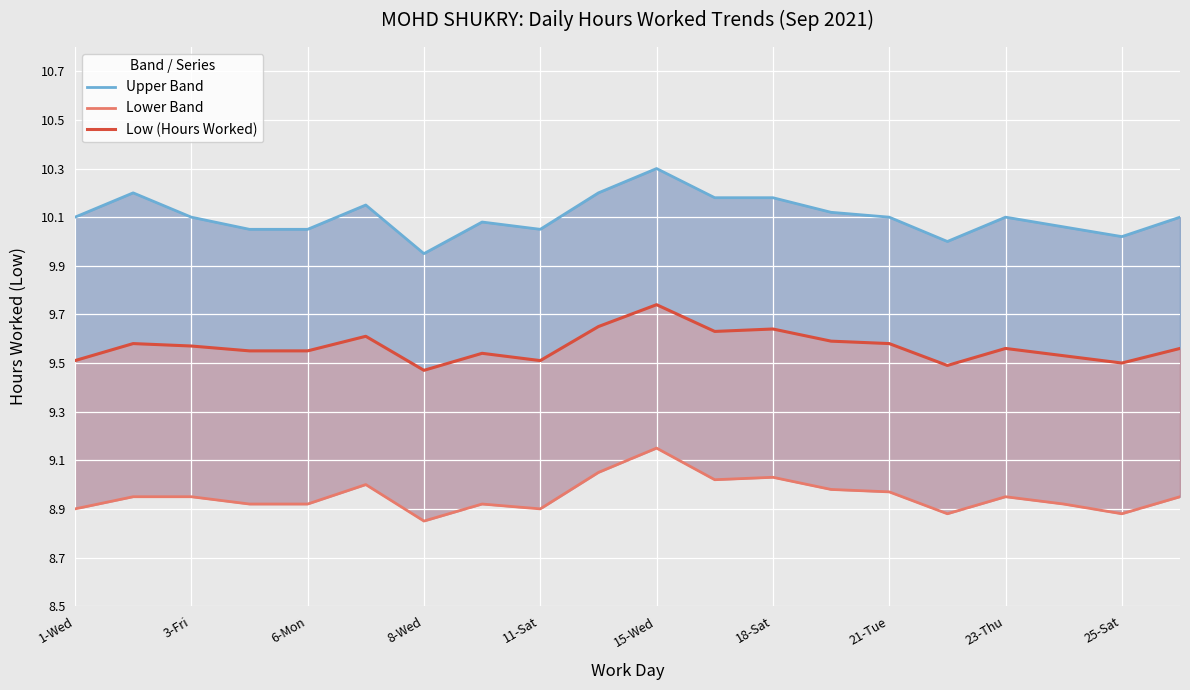

How many interior local valleys does the Upper Band series have?

4